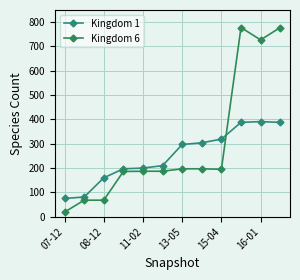

Is this an area chart (filled region under the line)?

No